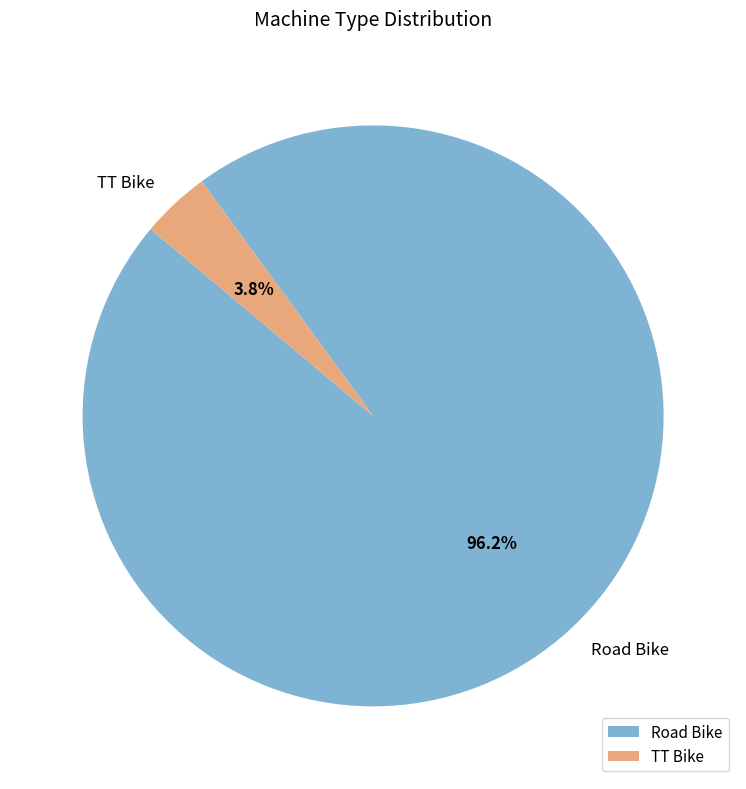

How many segments does this pie chart have?

2